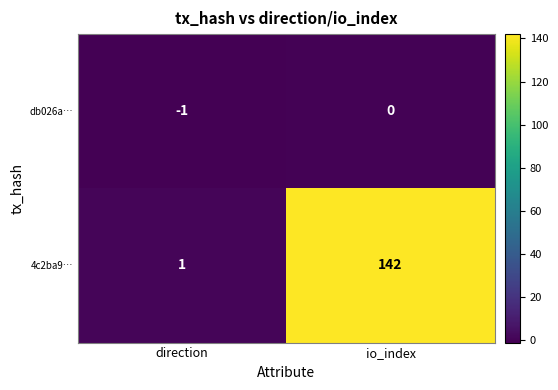

The db026a… series shows -1 at direction. True or false?

True